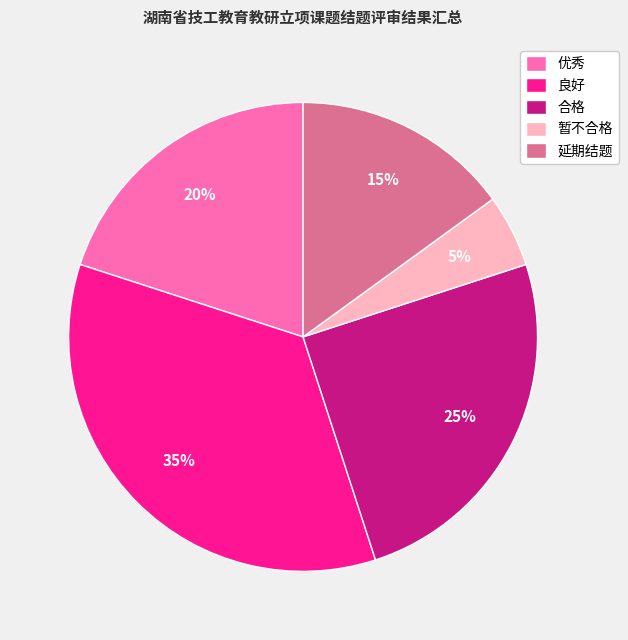

Count the number of slices in the pie.

5